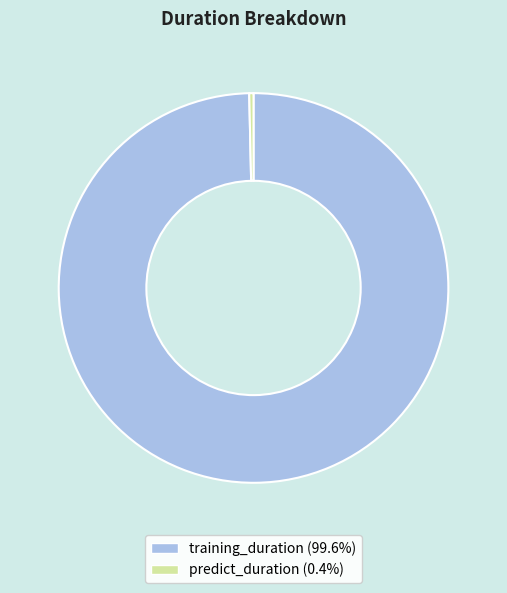

Approximately how many times larger is the value at training_duration compared to predict_duration?

281.4